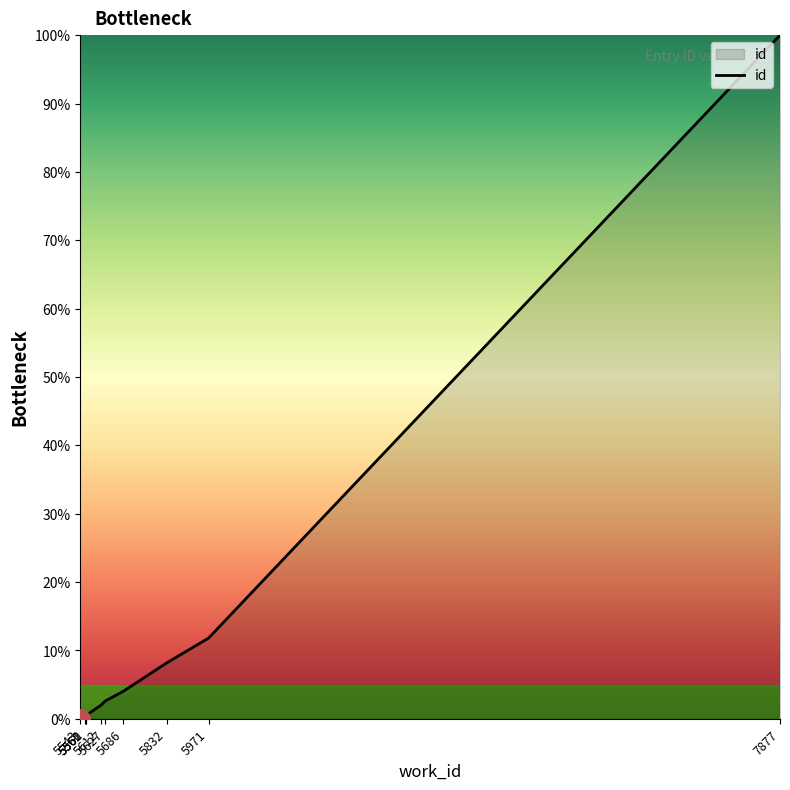

What is the greatest value displayed?

100.0